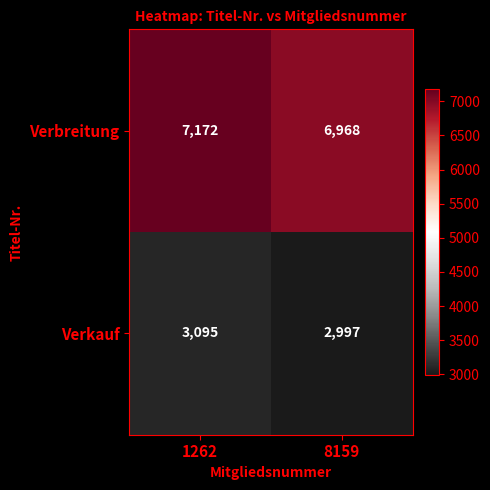

List the labels in order of Verkauf value, largest first.

1262, 8159